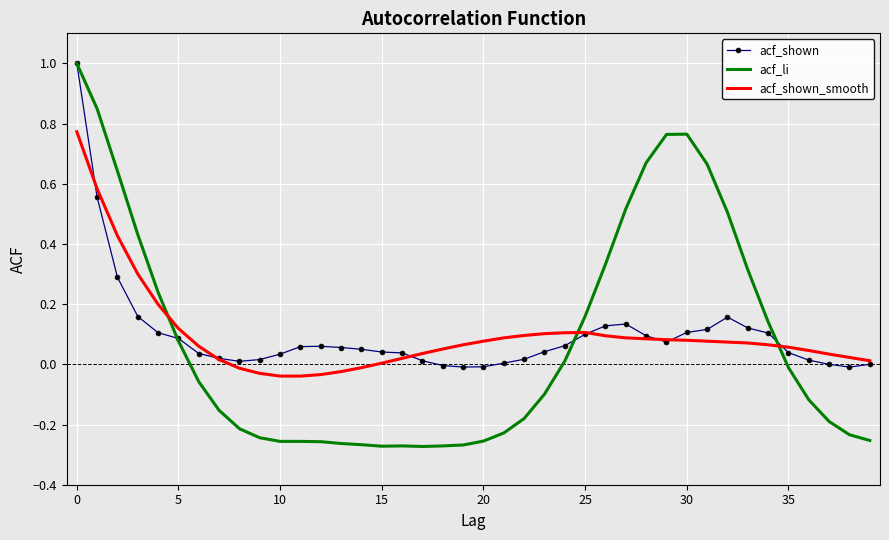

What is the maximum value for acf_shown?

1.0